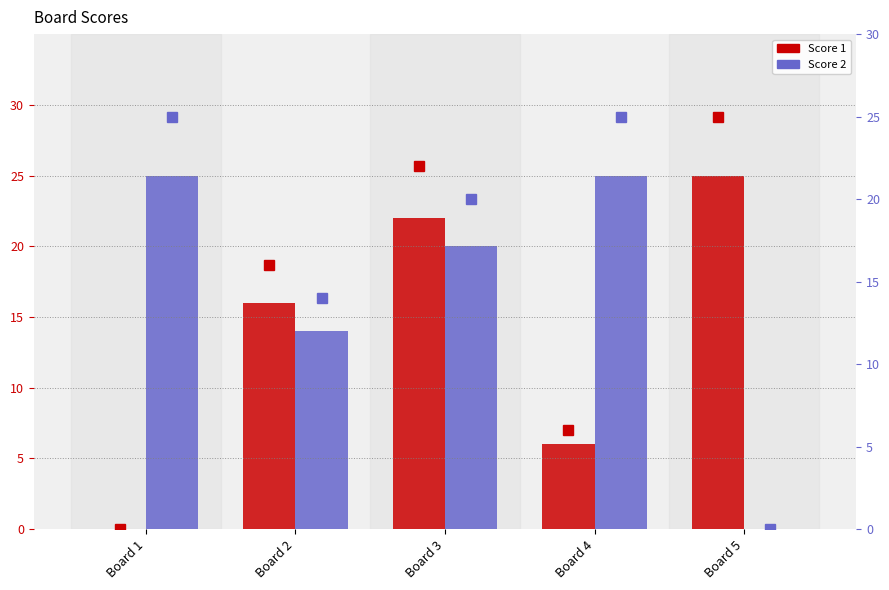

At how many categories does at least one series exceed 9?

5